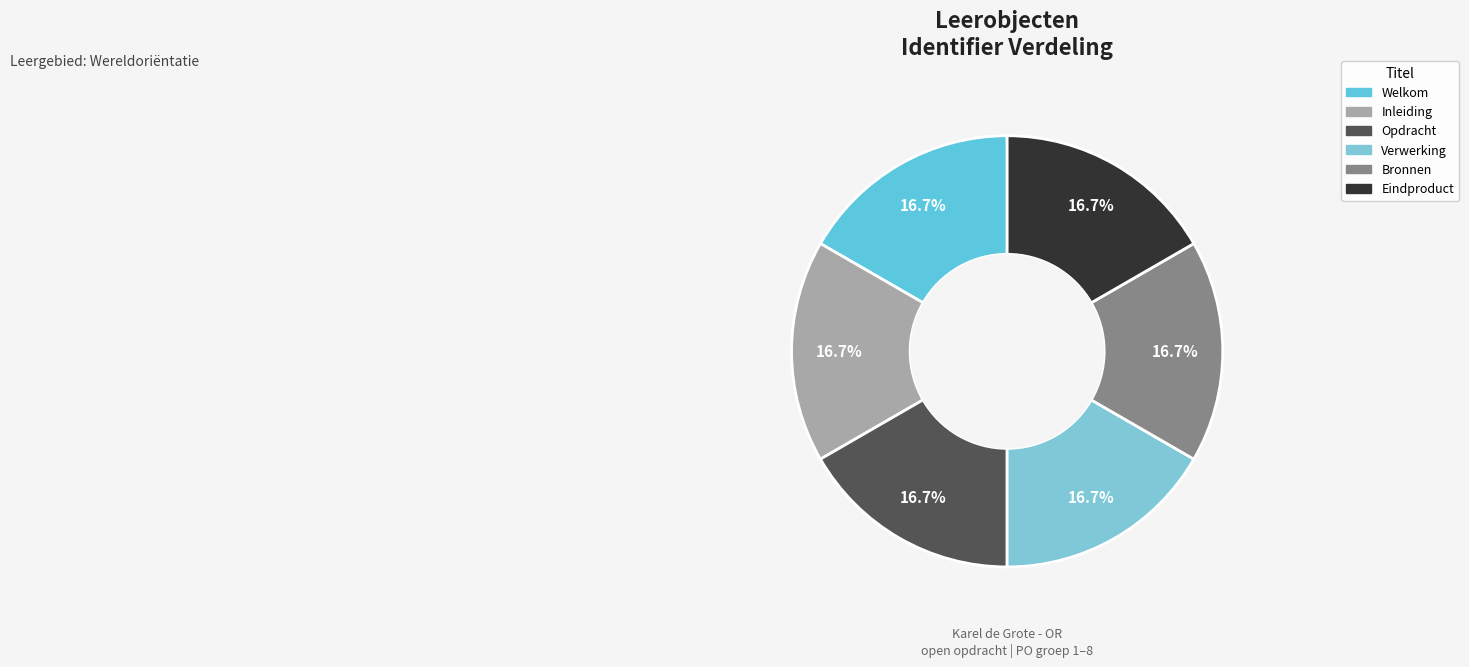

Approximately how many times larger is the value at Eindproduct compared to Bronnen?

1.0